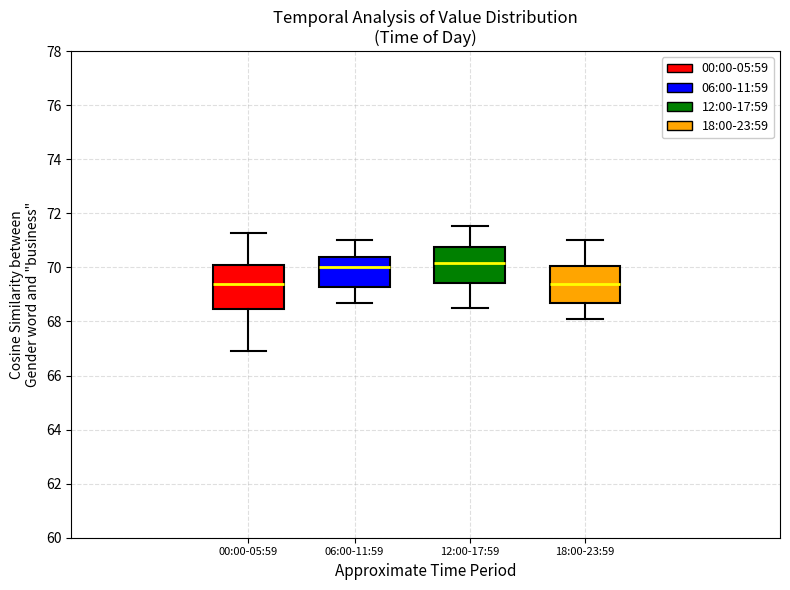

Which box is the tallest, from its lower edge to its upper edge?

00:00-05:59